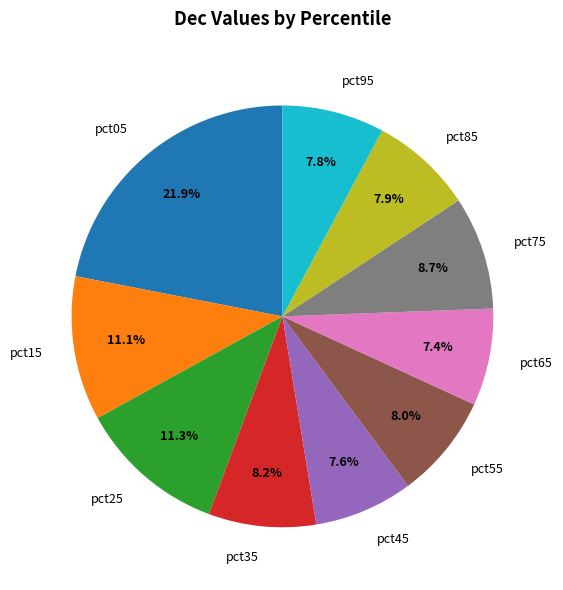

True or false: pct05 accounts for 22% of the total.

True